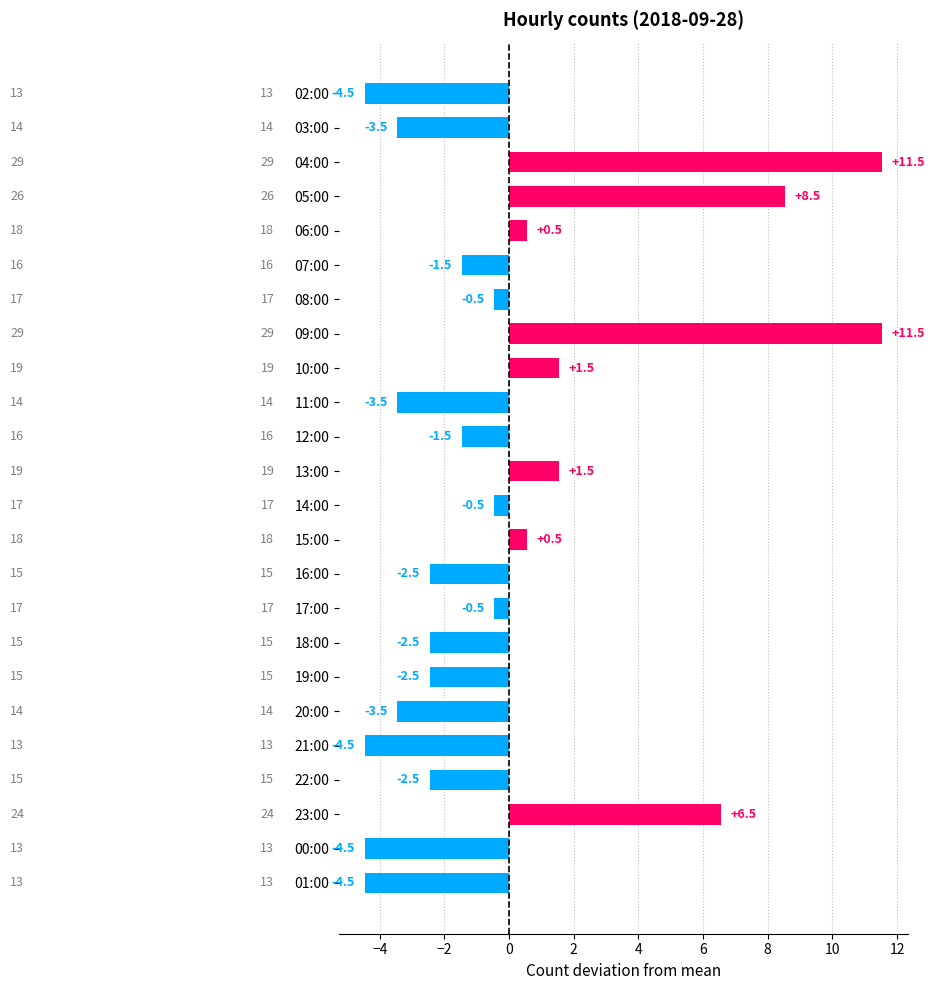

How many bars are there in total?

24